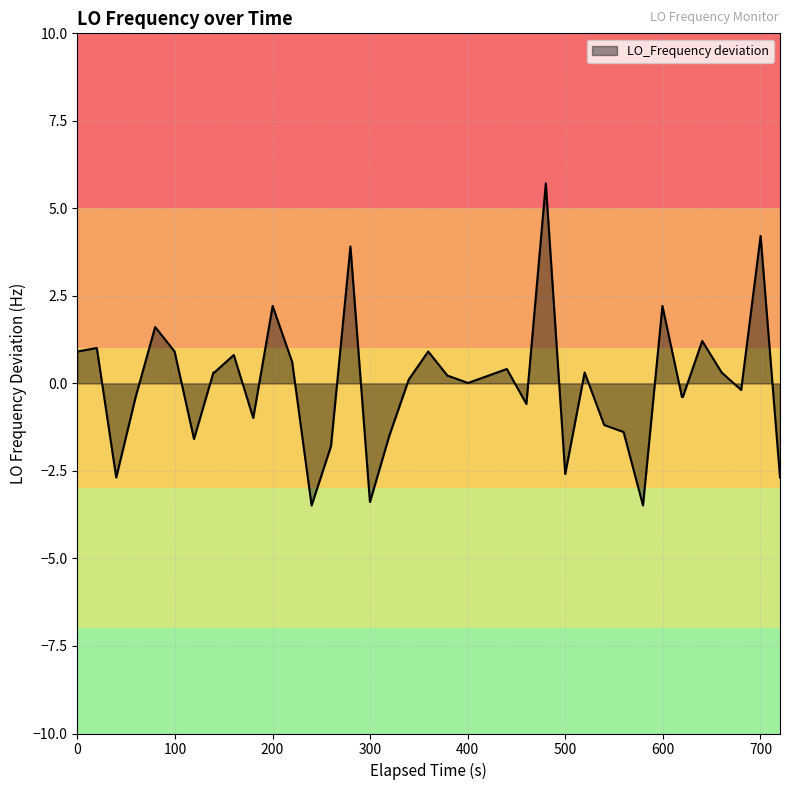

Does the chart have visible grid lines?

Yes